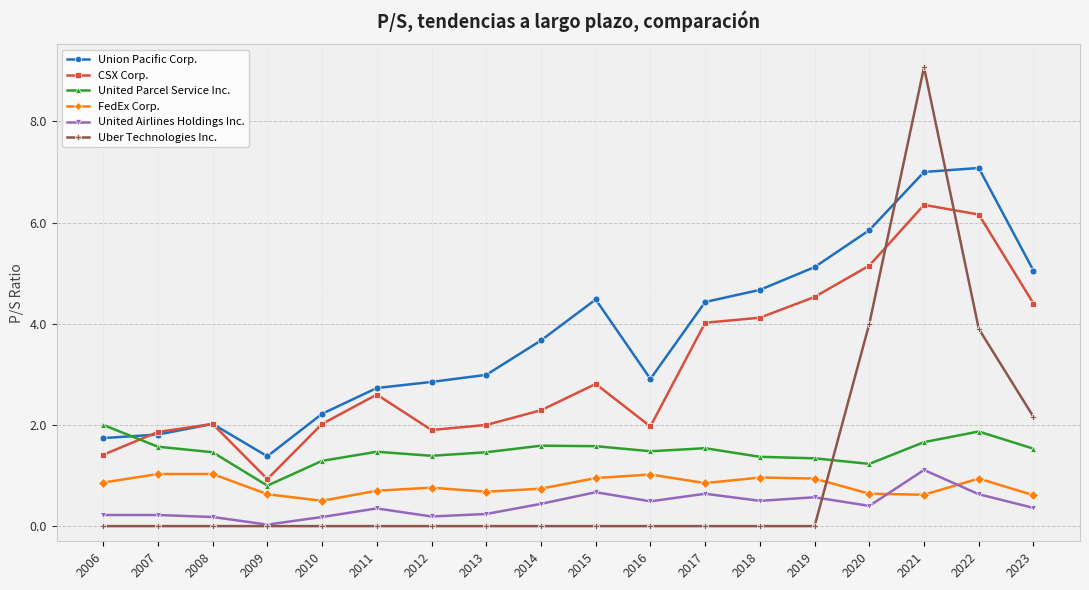

At which category does CSX Corp. reach its first local peak?

2008